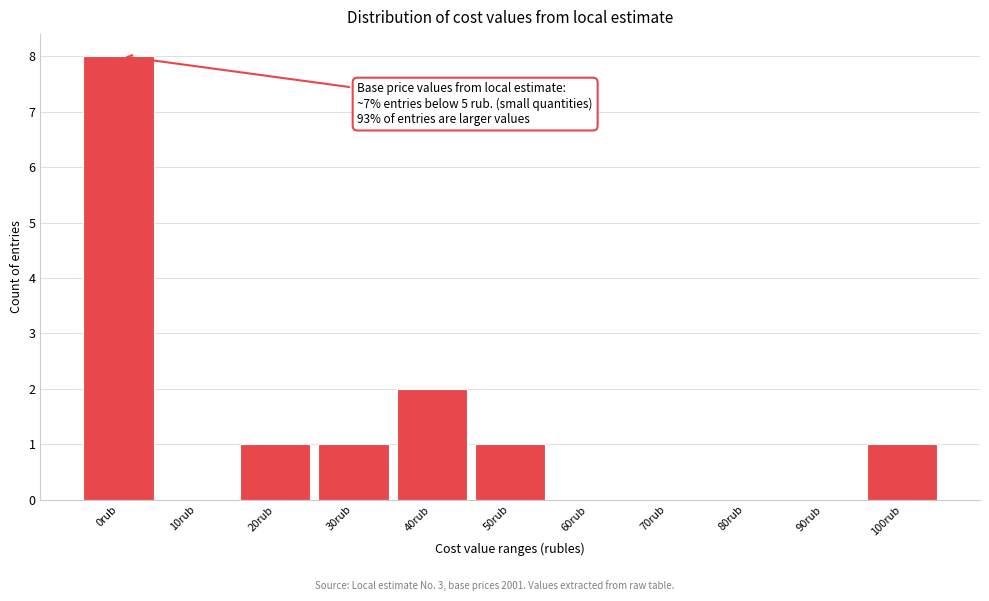

Reading left to right, transcribe all the data shown in this chart.

0rub=8	10rub=0	20rub=1	30rub=1	40rub=2	50rub=1	60rub=0	70rub=0	80rub=0	90rub=0	100rub=1